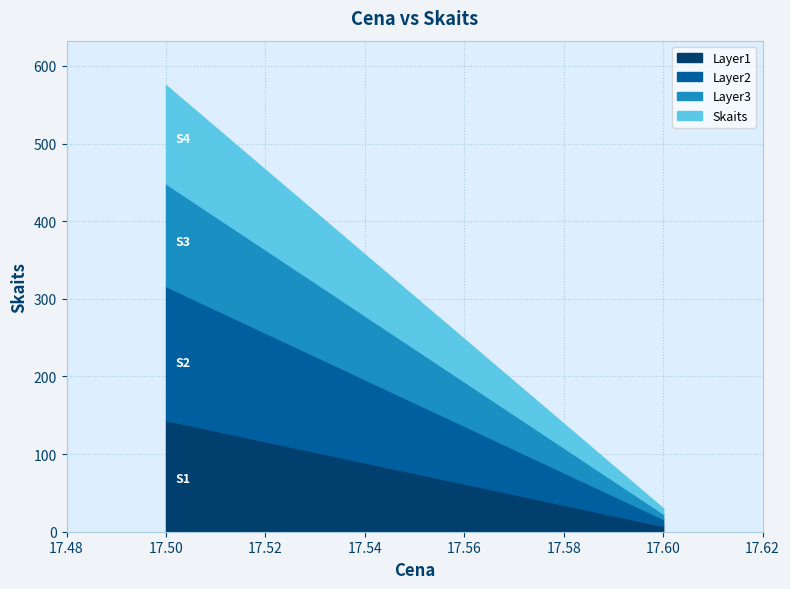

At which category does the chart reach its peak across all series?

17.5